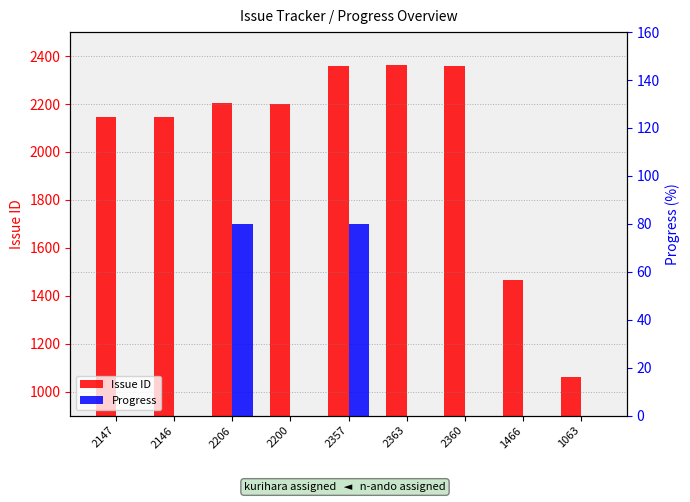

How many bars are there in each group?

2